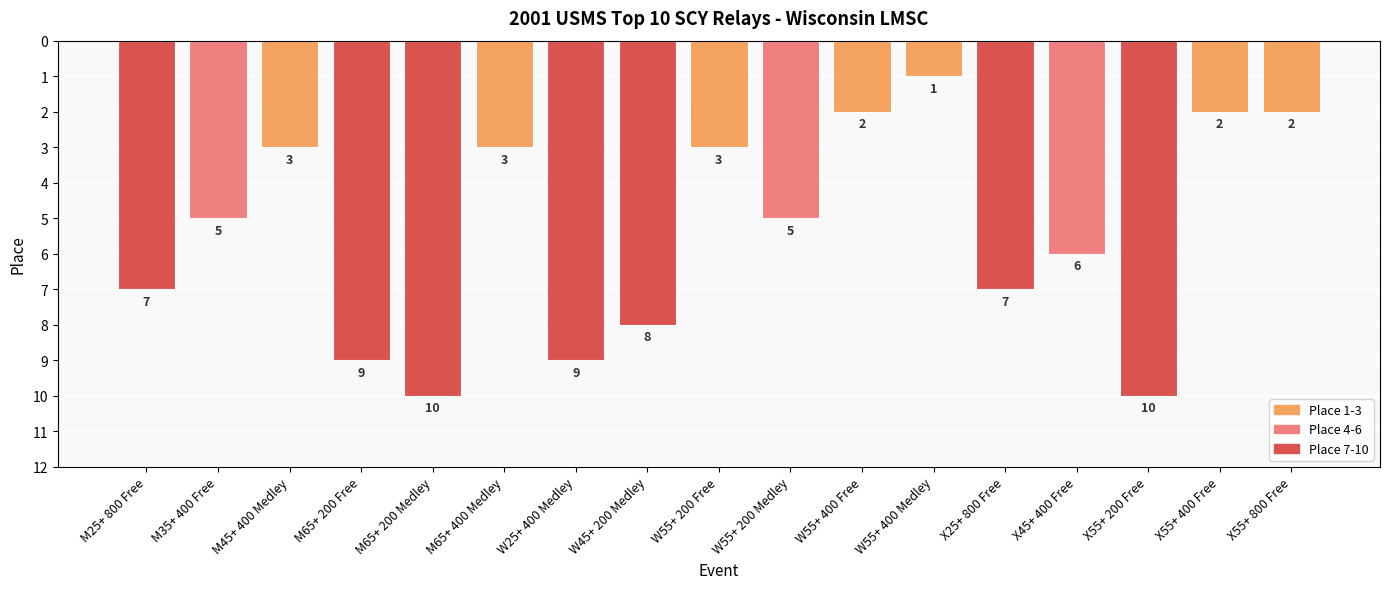

What is the sum of the values at M65+ 400 Medley and W55+ 200 Free?

6